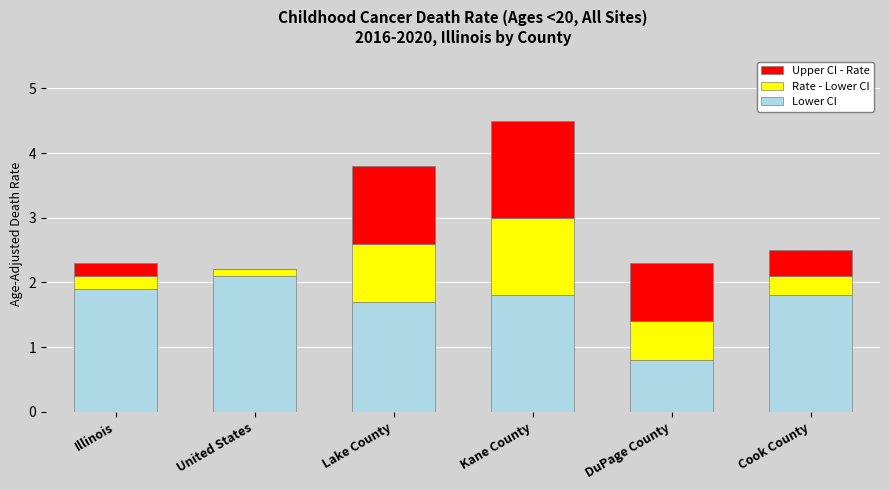

Where is Lower CI nearest to the value 1?

DuPage County